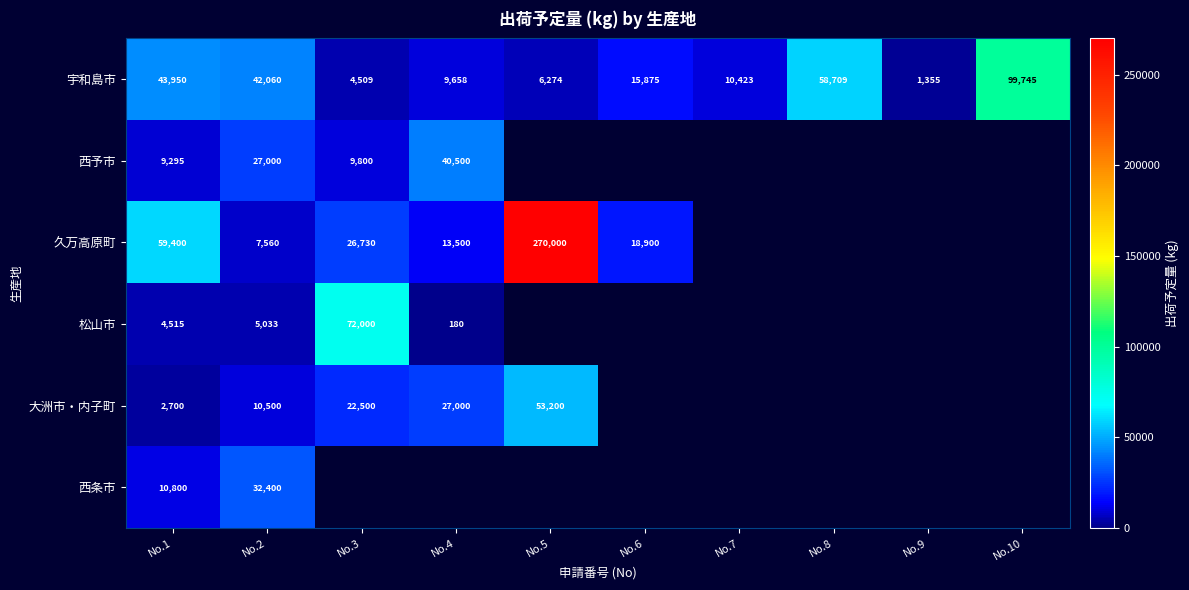

Rank the series at No.1 from lowest to highest value.

大洲市・内子町, 松山市, 西予市, 西条市, 宇和島市, 久万高原町